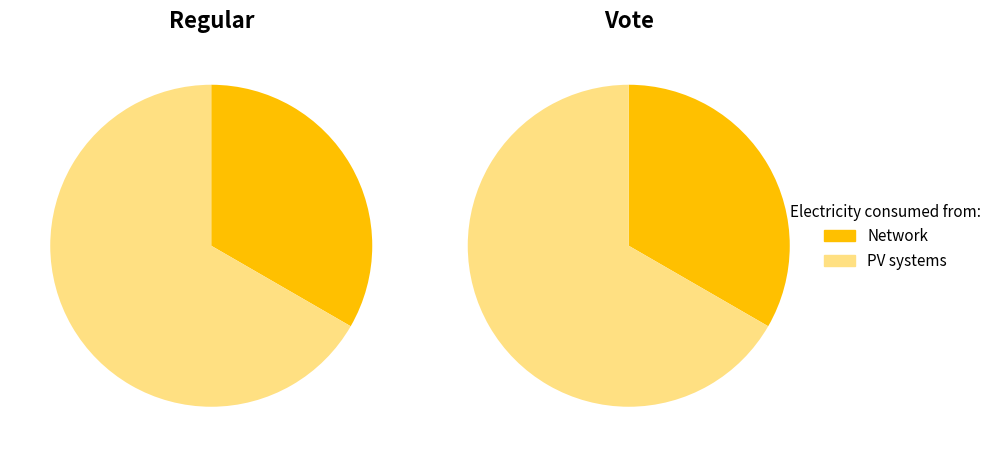

At 0, list the series in order from smallest to largest.

Network, PV systems